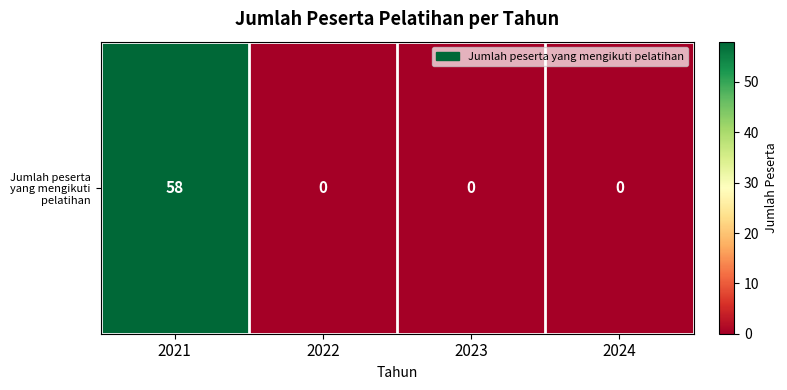

Between 2021 and 2024, which is larger?

2021